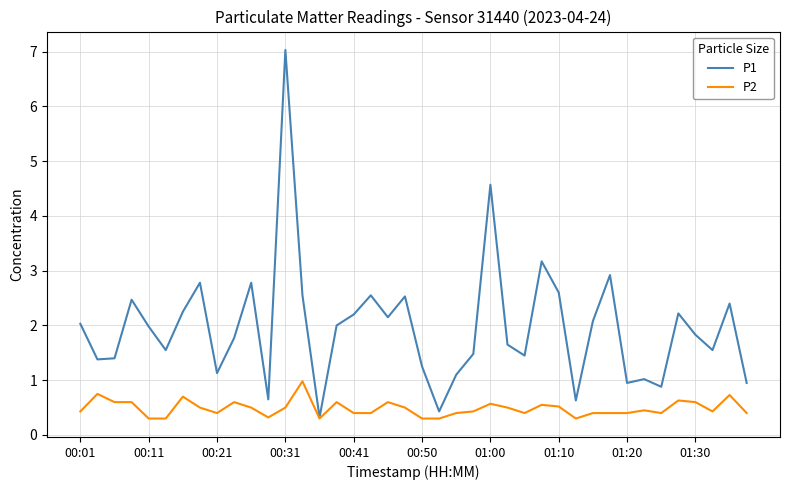

What is the average value of the P2 series?

0.5